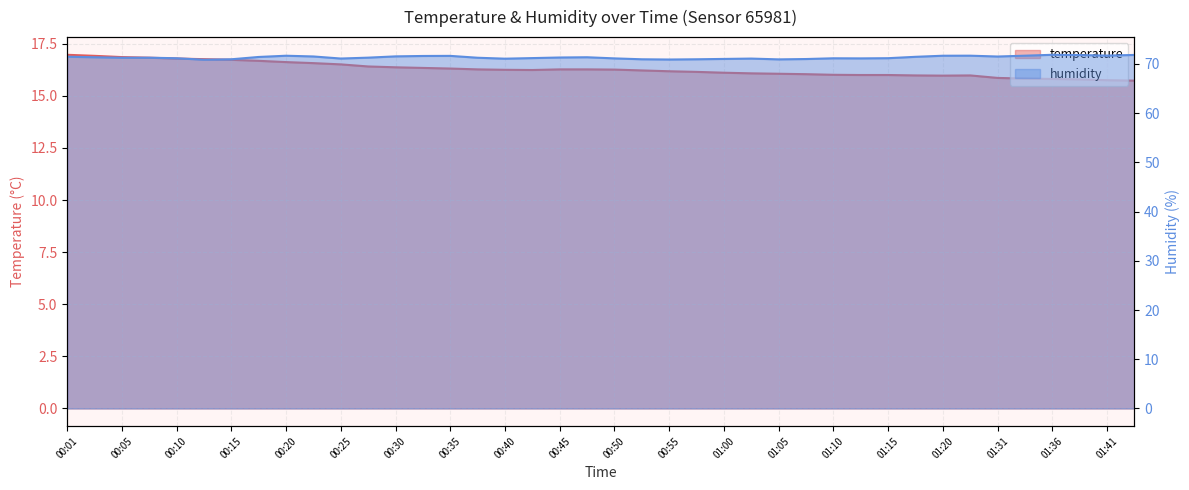

What is the average value of the humidity series?

71.3